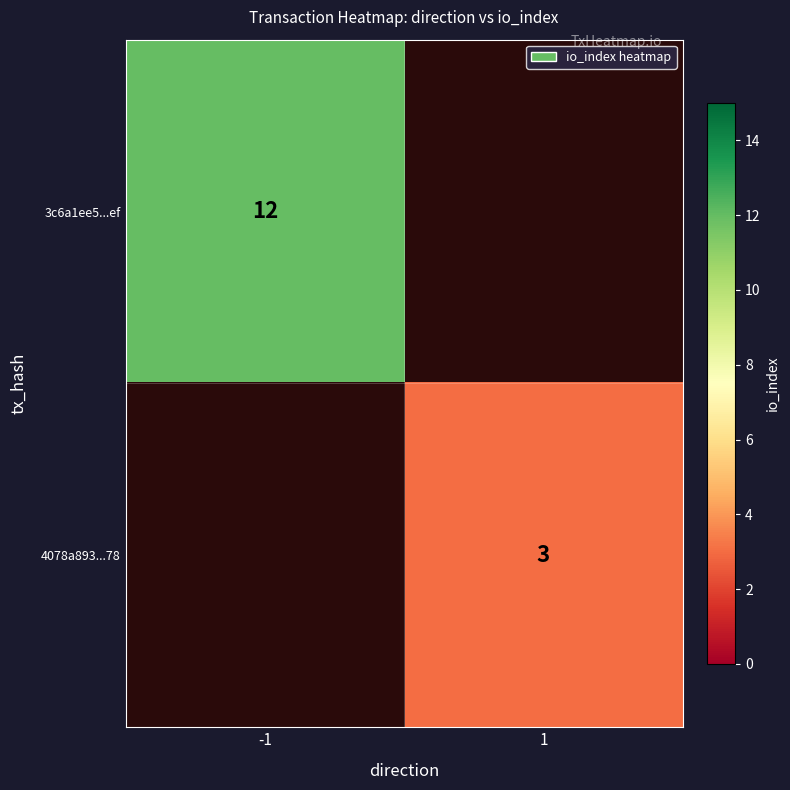

Is it true that 3c6a1ee5...ef equals 17 at -1?

False